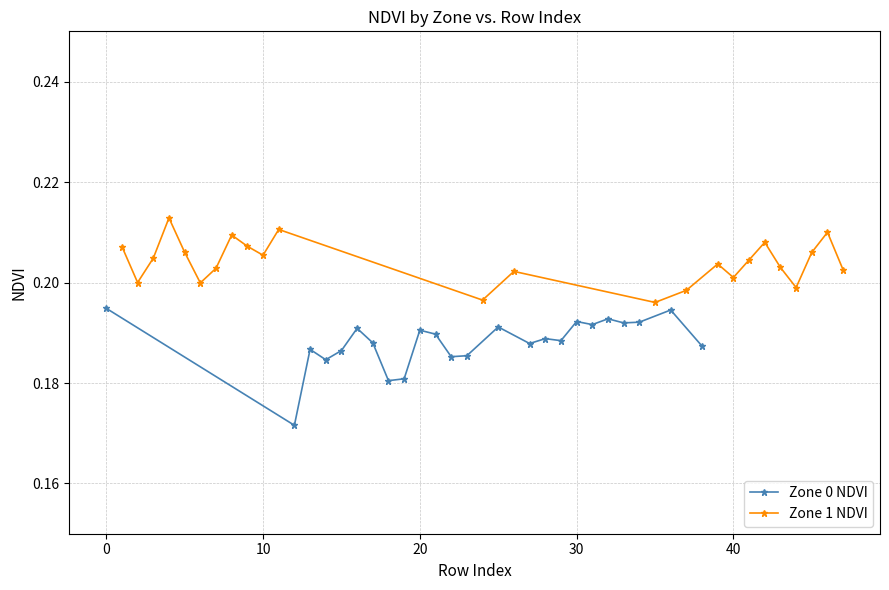

True or false: Zone 0 NDVI has more than 2 points higher than both neighbors.

True